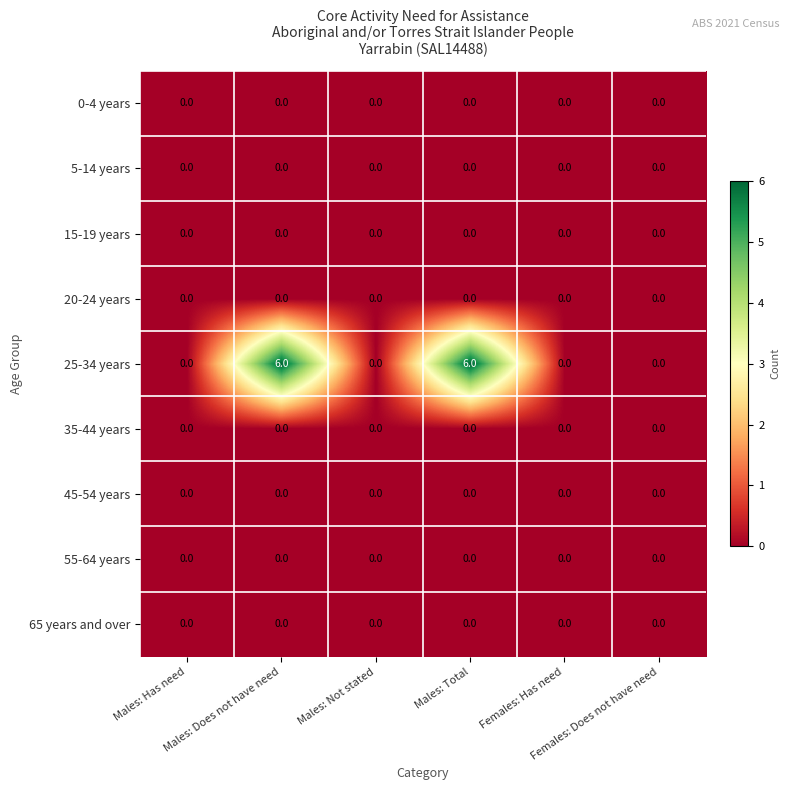

Which series has the largest total across all categories?

25-34 years